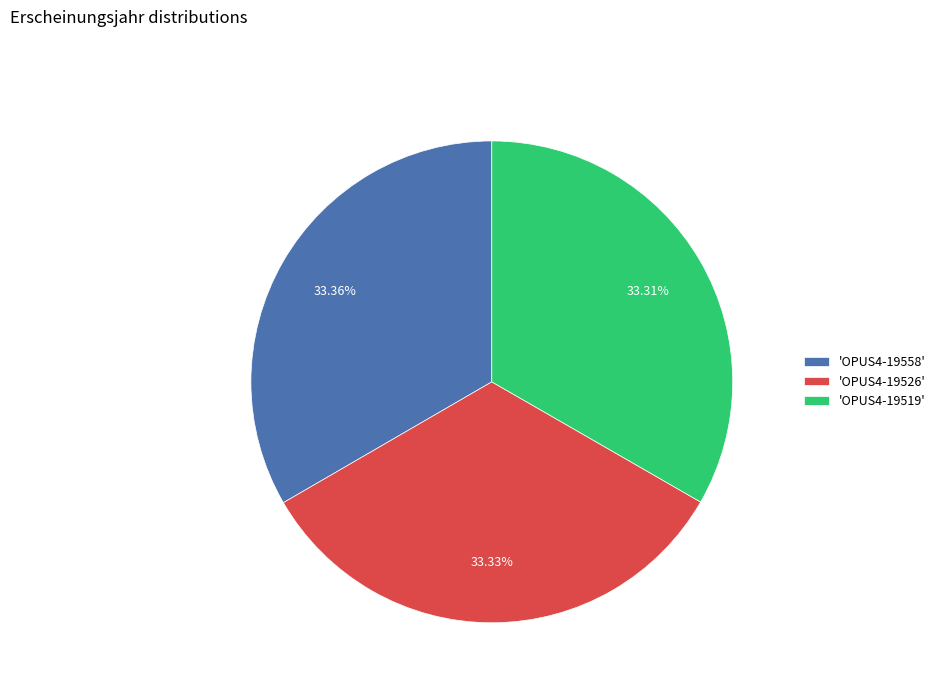

Do 'OPUS4-19526' and 'OPUS4-19558' together represent more than half of the pie?

Yes